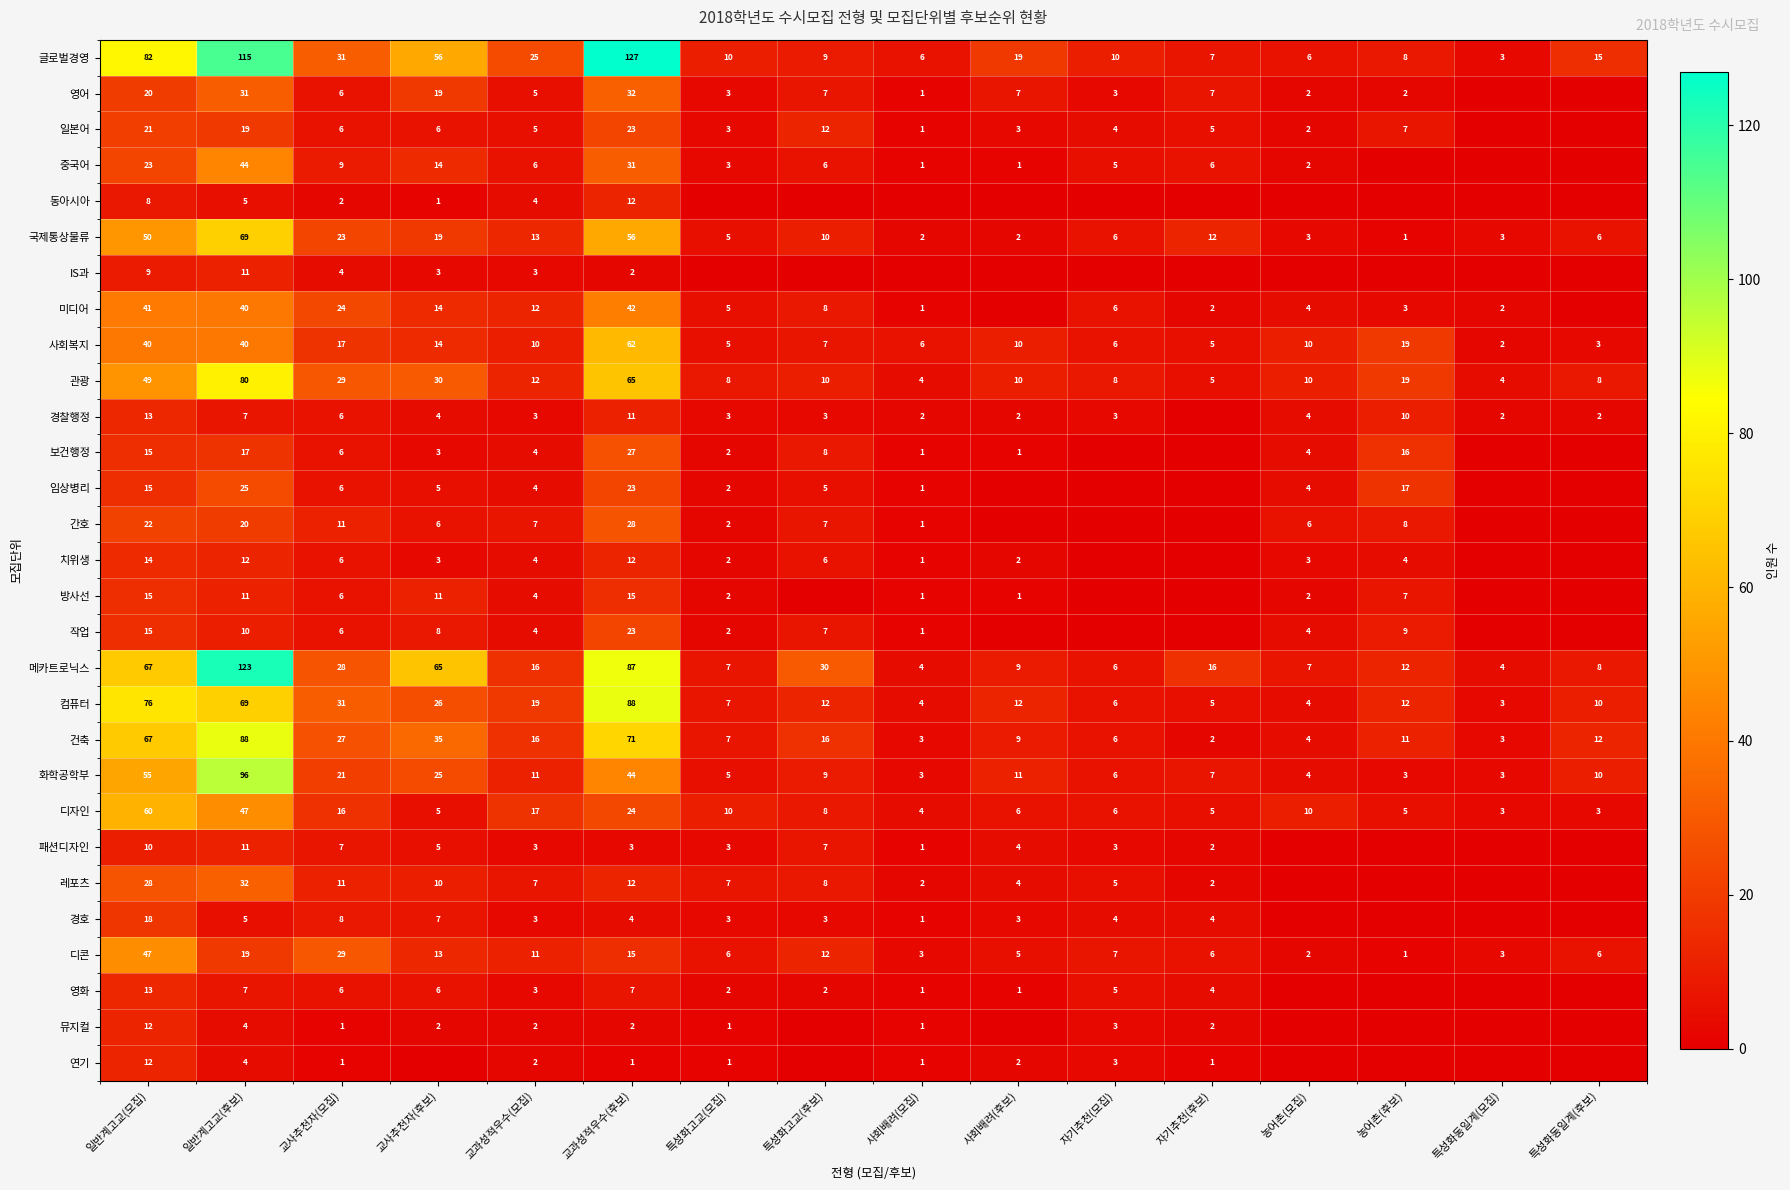

What is the difference between the highest and lowest values at 교과성적우수(모집)?

23